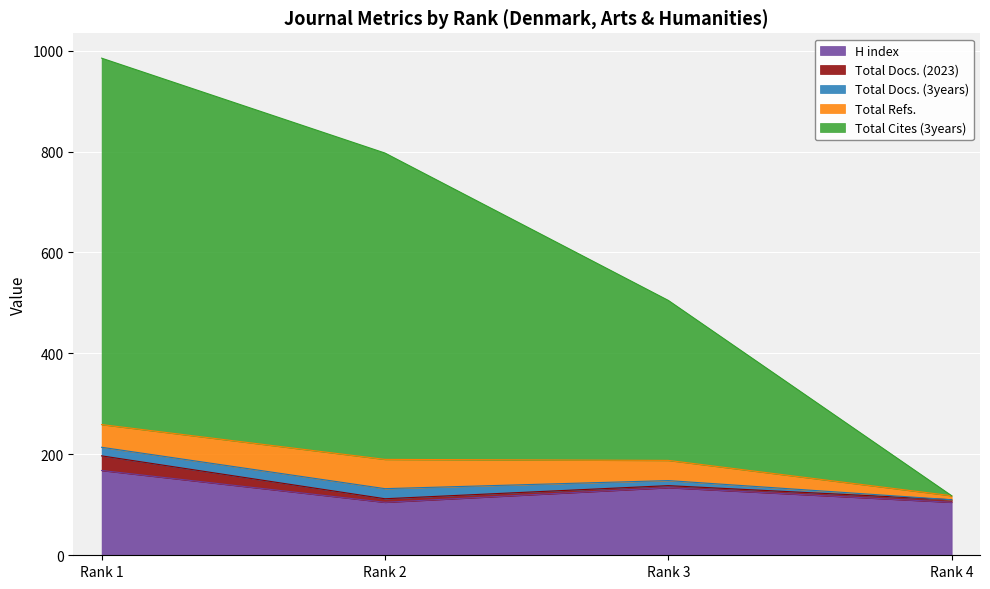

Is it true that Total Cites (3years) equals 726 at Rank 1?

True